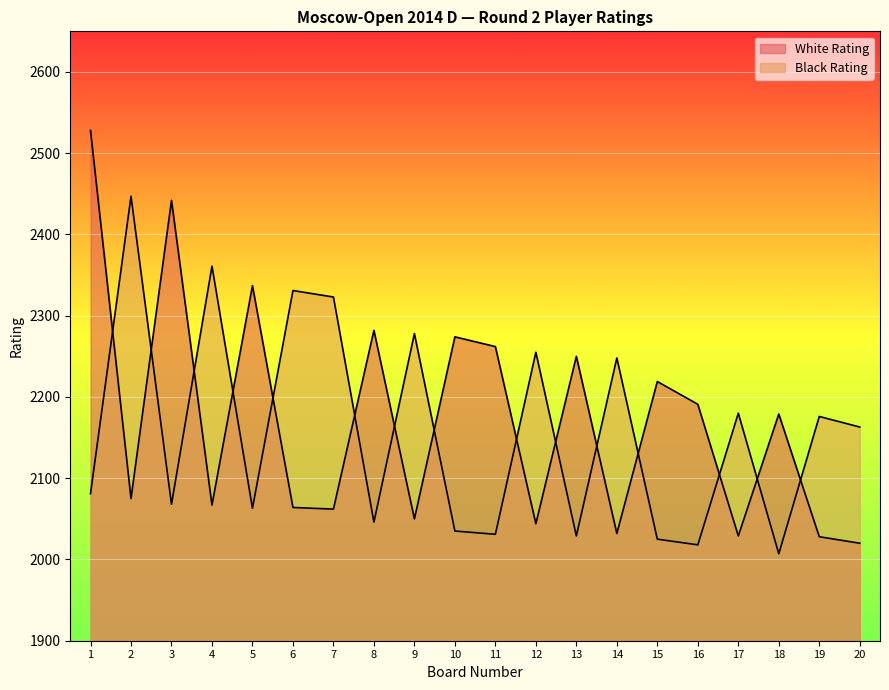

What is the smallest value displayed?

2007